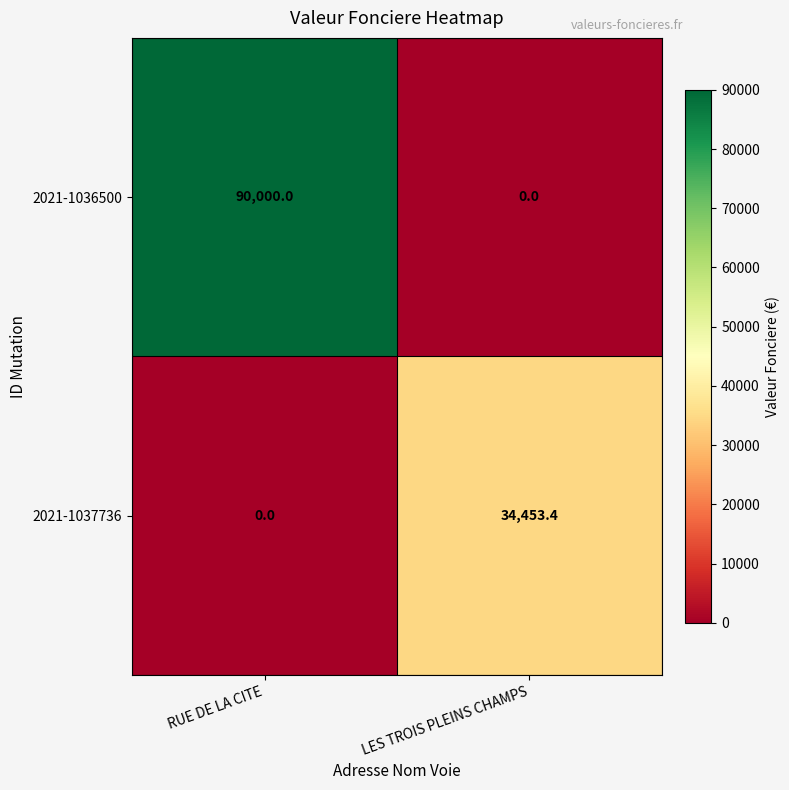

What is the difference between the 2021-1037736 values at RUE DE LA CITE and LES TROIS PLEINS CHAMPS?

34453.4